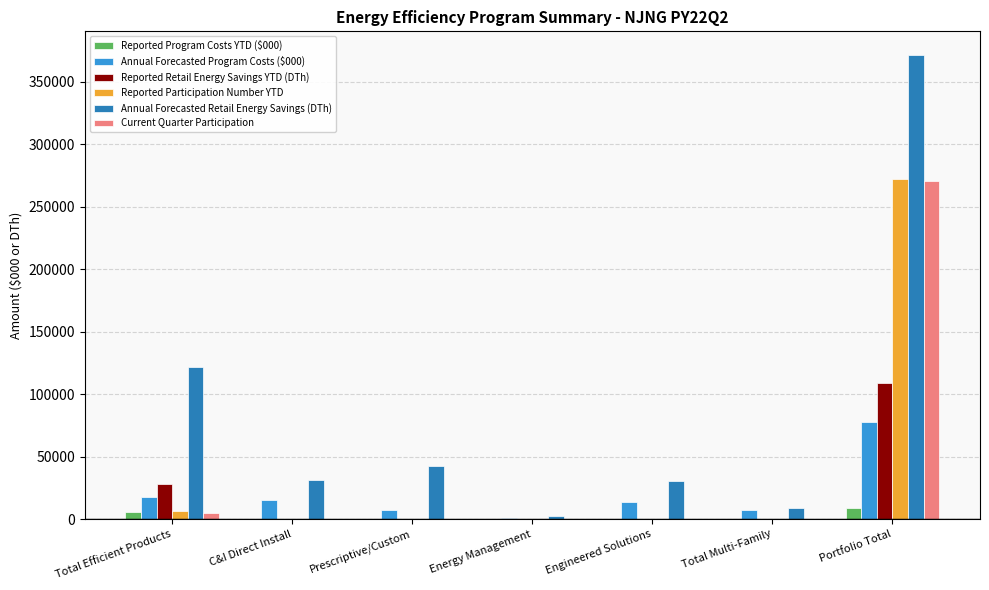

Are the bars grouped side by side (vs. stacked)?

Yes